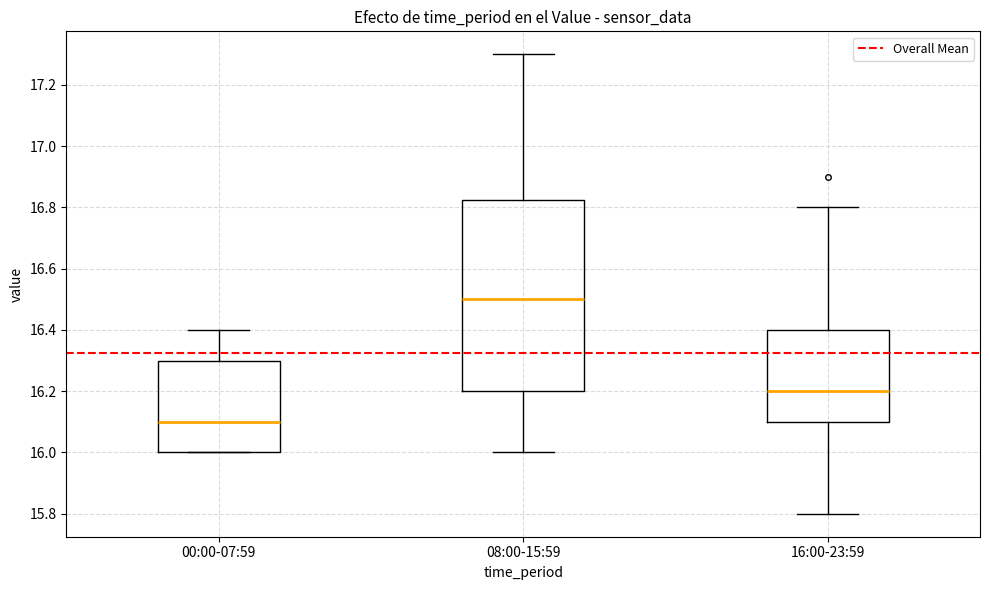

Which box has the lowest median line?

00:00-07:59